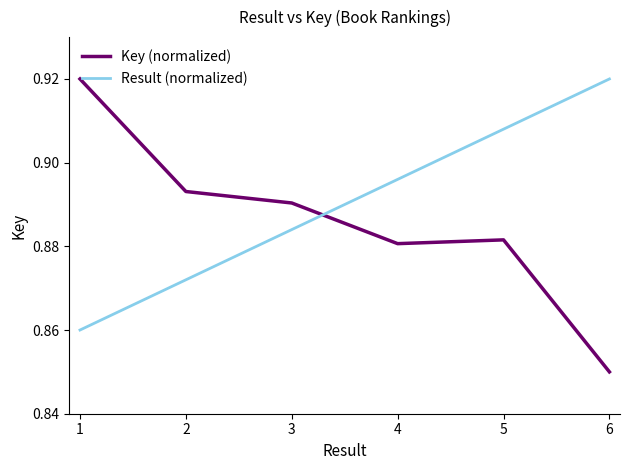

Which series has the widest spread of values?

Key (normalized)